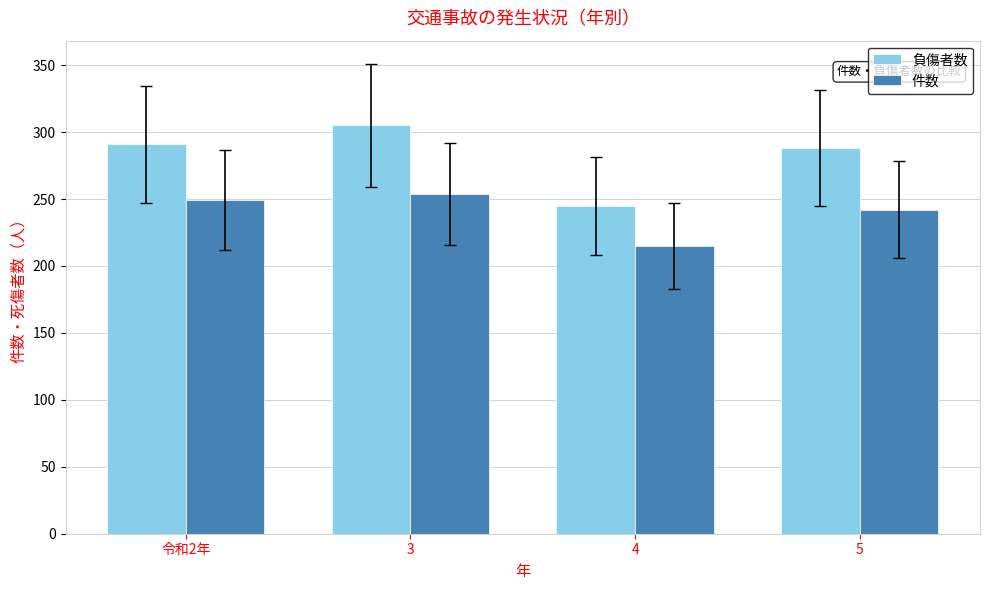

What are all the series names shown in the legend?

負傷者数, 件数